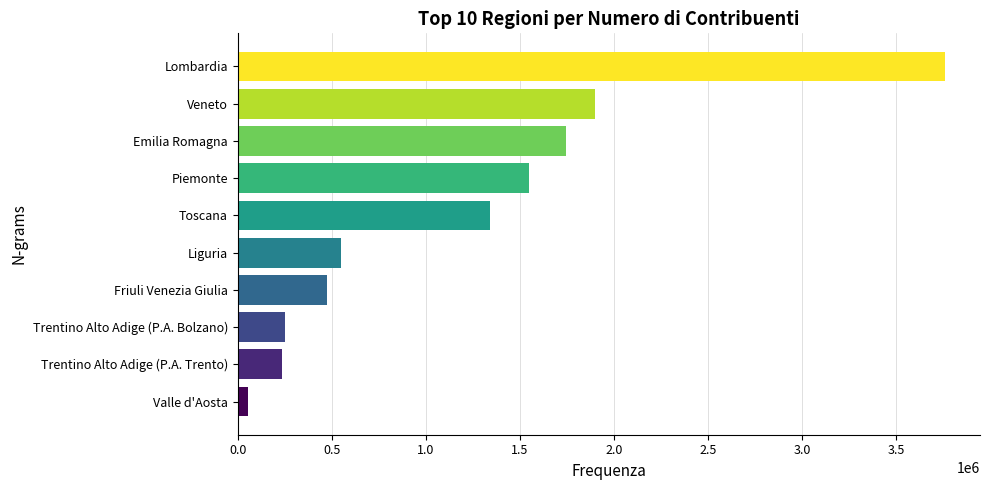

True or false: the data shows 403272 at Toscana.

False